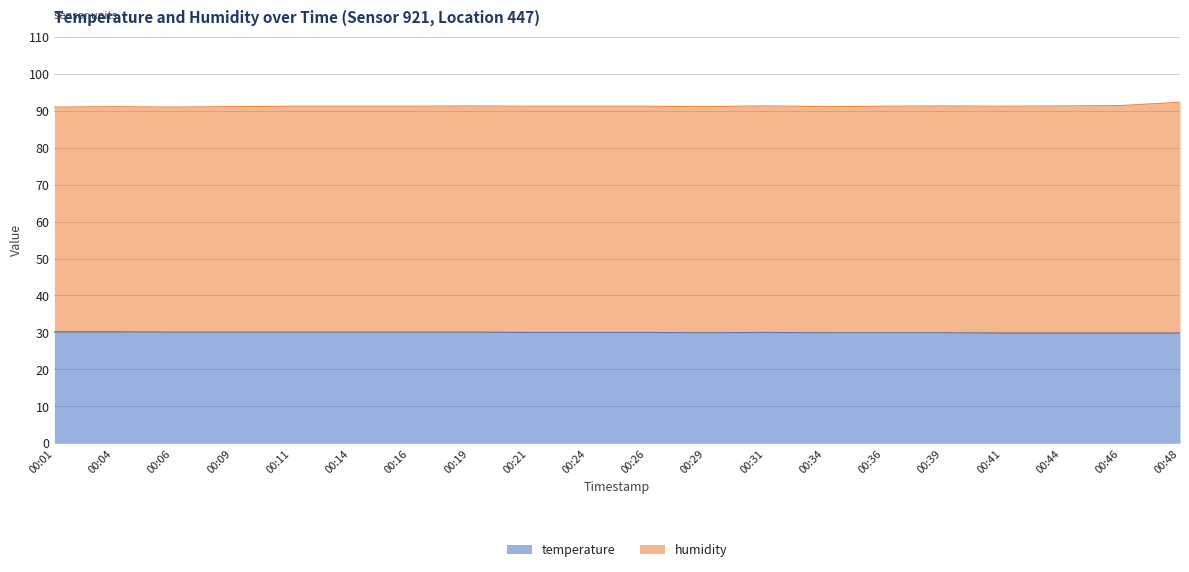

What is the difference between the second highest and minimum values?

0.4